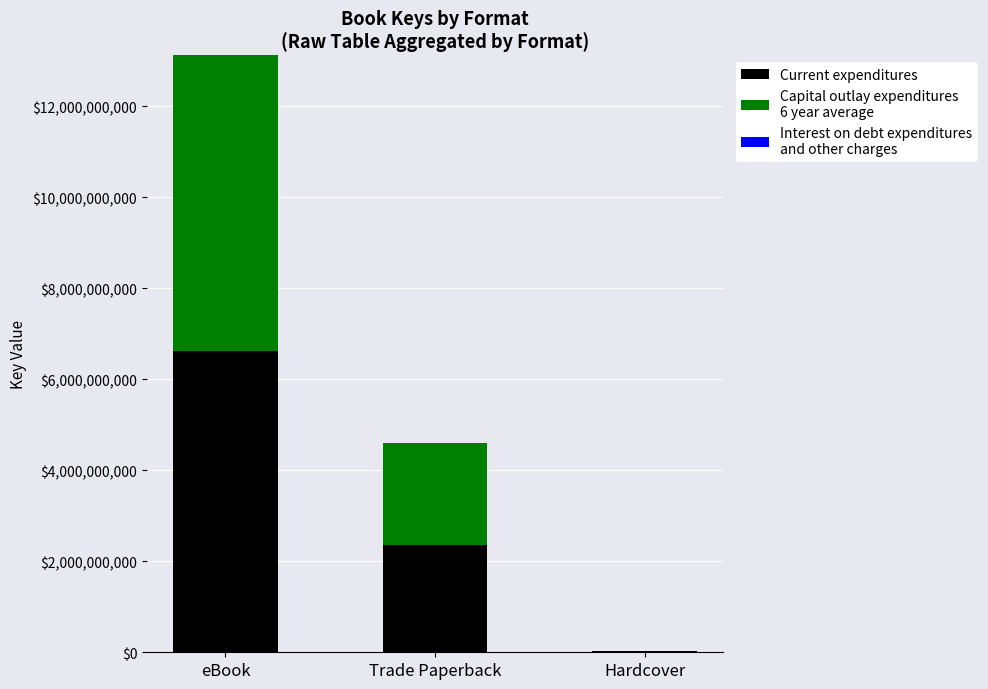

At which category is the sum across all series the highest?

eBook